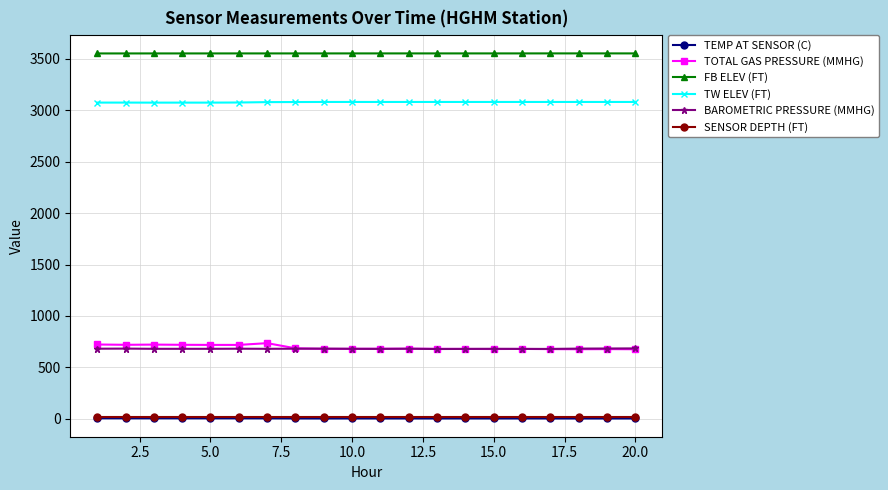

What is the maximum value shown in the chart?

3552.3